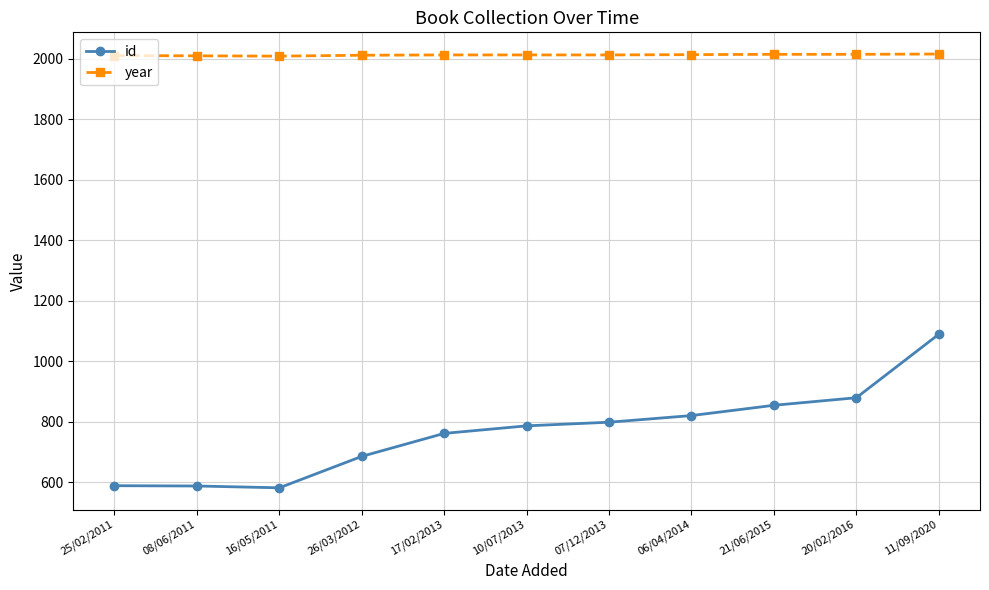

What is the average value of the id series?

766